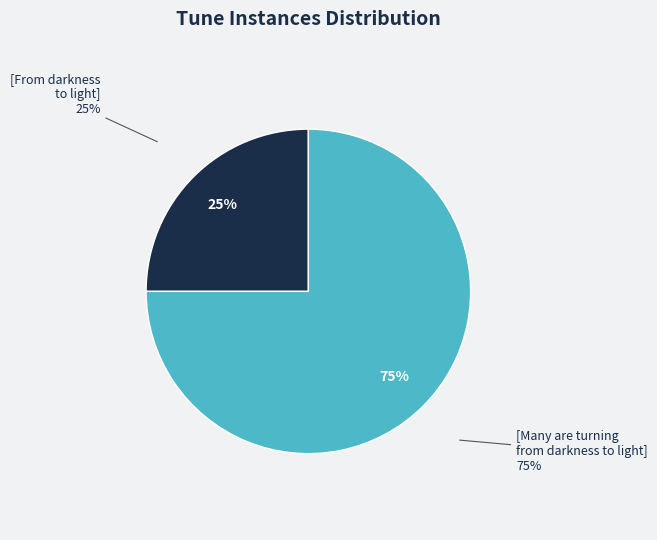

To the nearest percent, what percentage of the pie is [Many are turning from darkness to light]?

75%